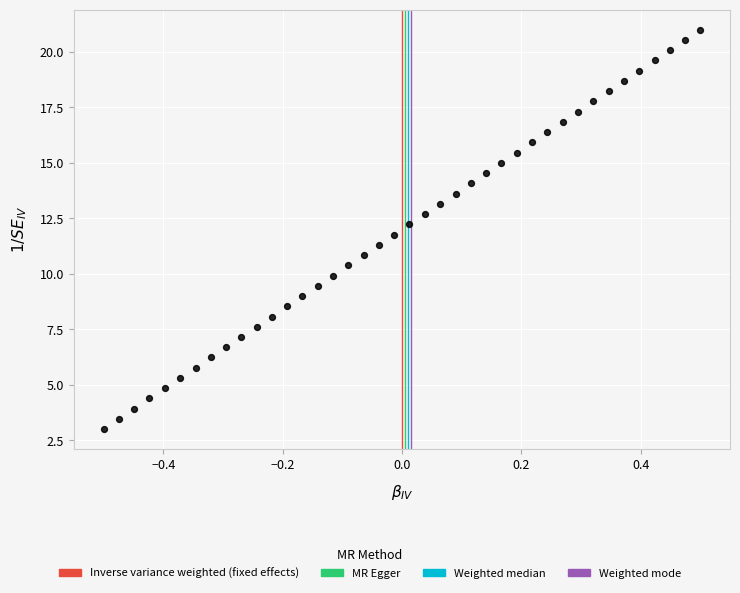

What is the range of Y values (max minus min)?

18.0